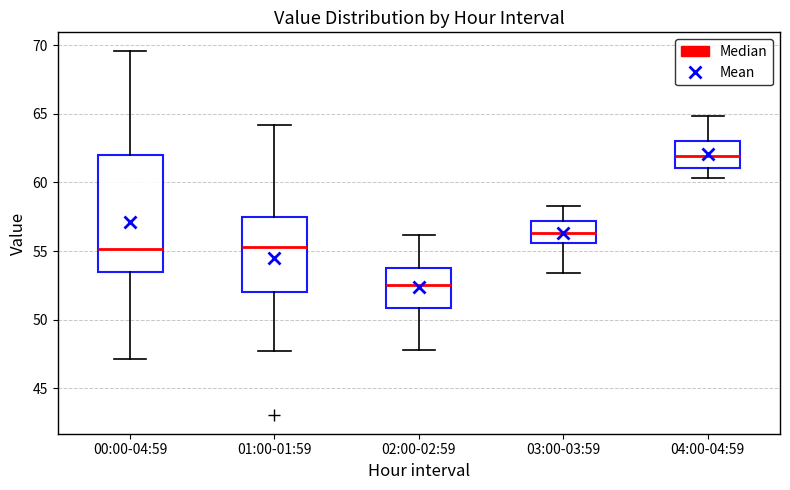

Reading left to right, transcribe this box plot: for each box, give where its median line is, the range the box spans, and where its two whiskers end, as read against the y-axis. The values are not printed on the chart, so give them approximately, as read against the axis.

00:00-04:59: median 55.0, box 53.5 to 62.0, whiskers 47.0 to 69.5
01:00-01:59: median 55.5, box 52.0 to 57.5, whiskers 47.5 to 64.0
02:00-02:59: median 52.5, box 51.0 to 54.0, whiskers 48.0 to 56.0
03:00-03:59: median 56.5, box 55.5 to 57.0, whiskers 53.5 to 58.5
04:00-04:59: median 62.0, box 61.0 to 63.0, whiskers 60.5 to 65.0